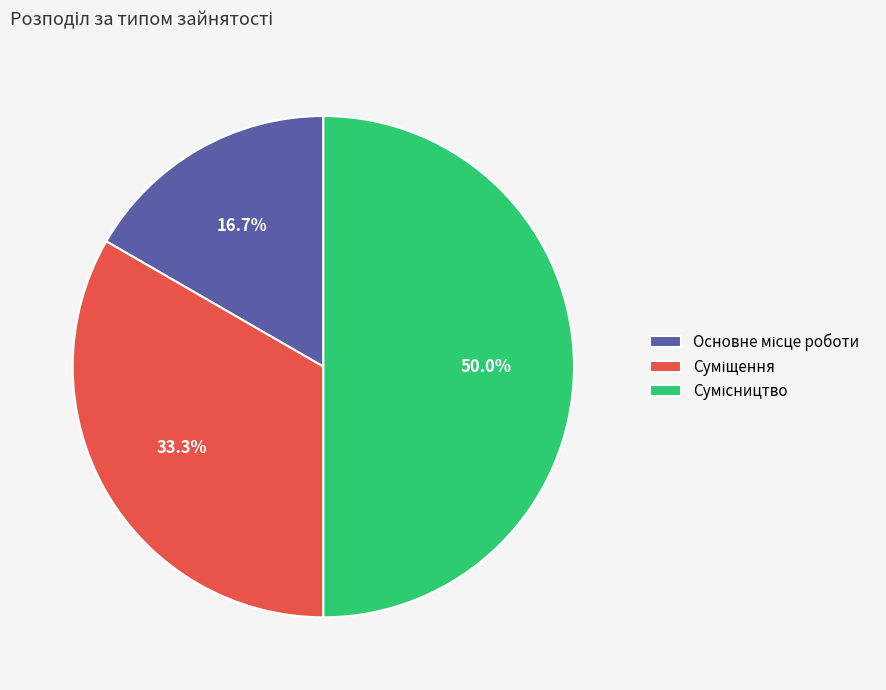

How many segments does this pie chart have?

3